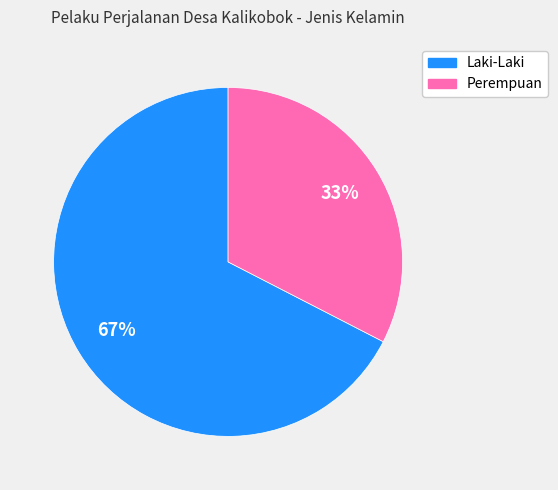

Is the sum of Perempuan and Laki-Laki greater than half?

Yes